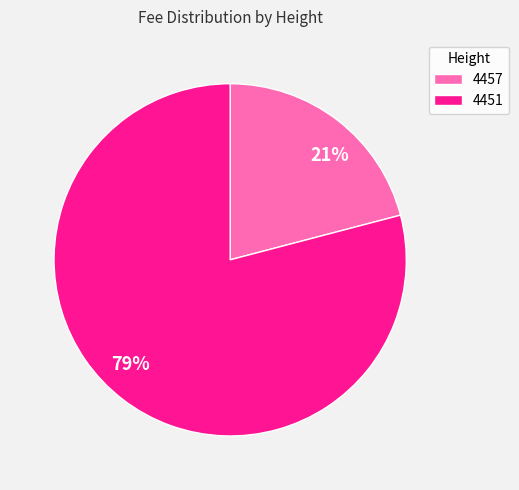

Does 4451 represent more than half of the total?

Yes